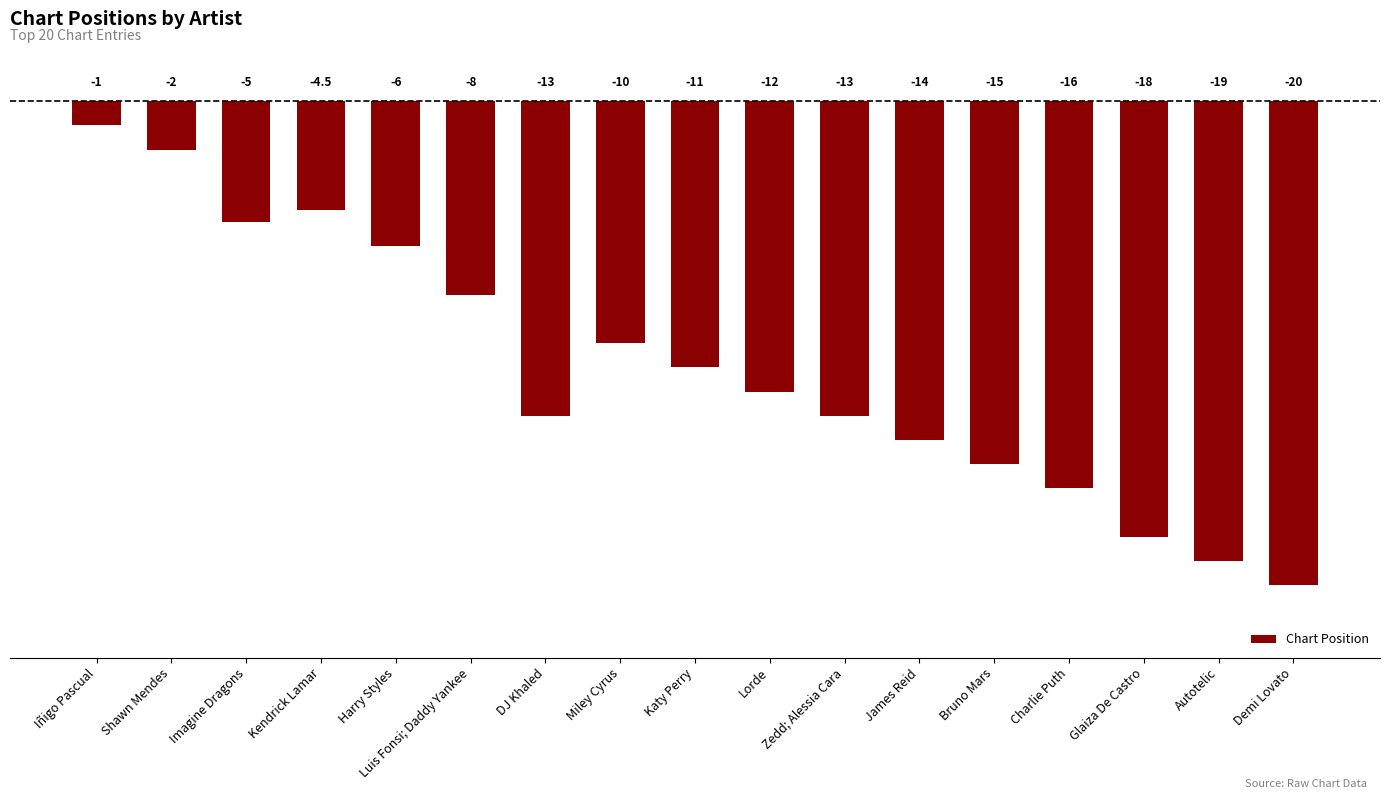

At which category does the chart reach its minimum across all series?

Demi Lovato